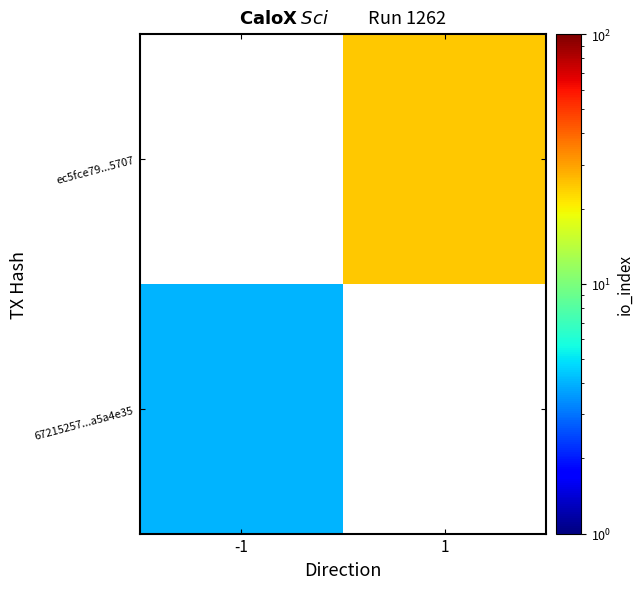

Read the ec5fce79...5707 value at 1.

25.0